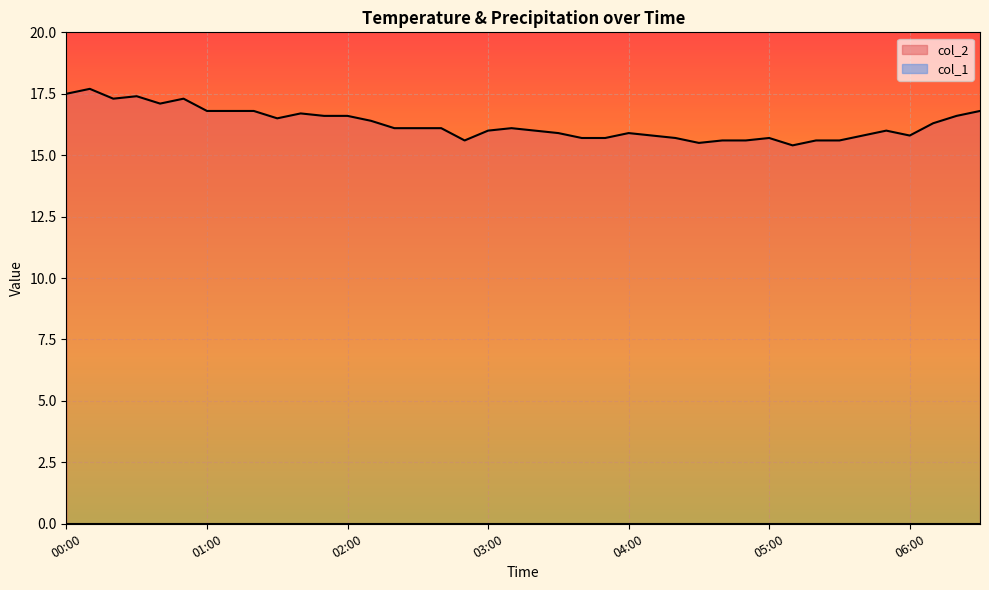

At which category does the data reach its first local peak?

00:10